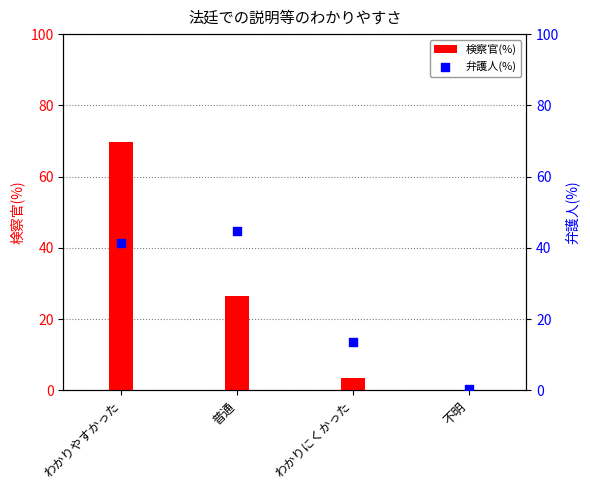

What is the total value across all series at 普通?

71.4